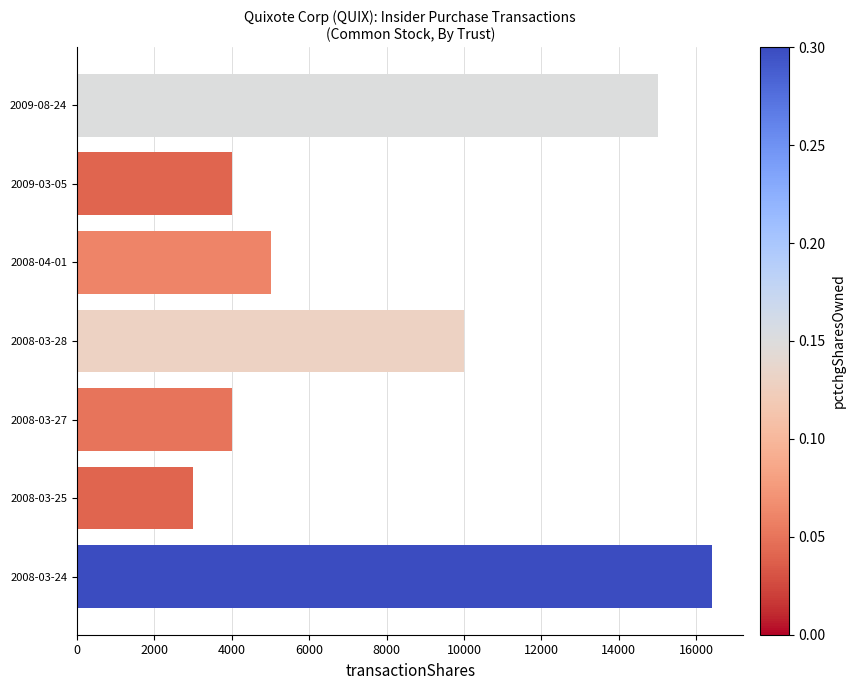

What is the label of the 4th bar from the top?

2008-03-28